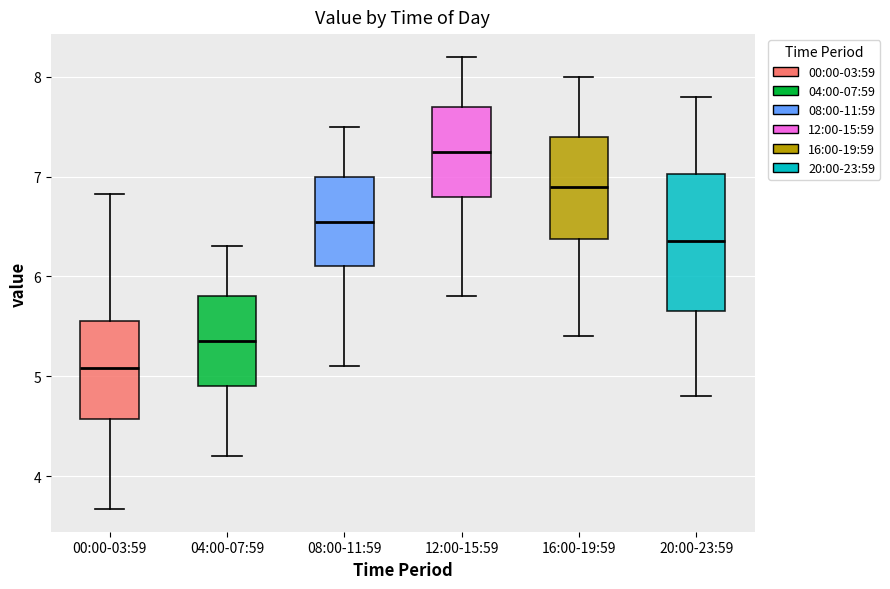

Reading left to right, transcribe this box plot: for each box, give where its median line is, the range the box spans, and where its two whiskers end, as read against the y-axis. The values are not printed on the chart, so give them approximately, as read against the axis.

00:00-03:59: median 5.1, box 4.6 to 5.6, whiskers 3.7 to 6.8
04:00-07:59: median 5.4, box 4.9 to 5.8, whiskers 4.2 to 6.3
08:00-11:59: median 6.6, box 6.1 to 7.0, whiskers 5.1 to 7.5
12:00-15:59: median 7.3, box 6.8 to 7.7, whiskers 5.8 to 8.2
16:00-19:59: median 6.9, box 6.4 to 7.4, whiskers 5.4 to 8.0
20:00-23:59: median 6.4, box 5.7 to 7.0, whiskers 4.8 to 7.8